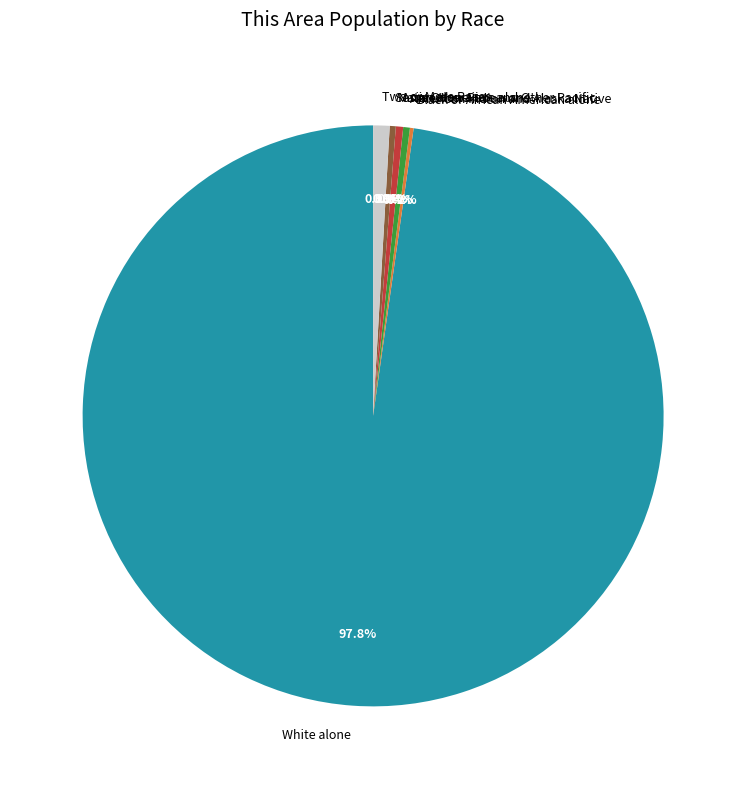

What is the majority slice?

White alone